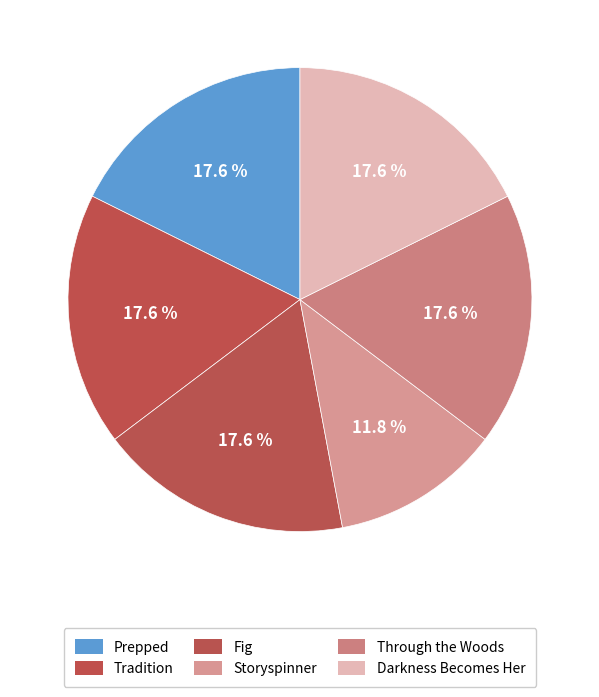

To the nearest percent, what portion does Through the Woods represent?

18%